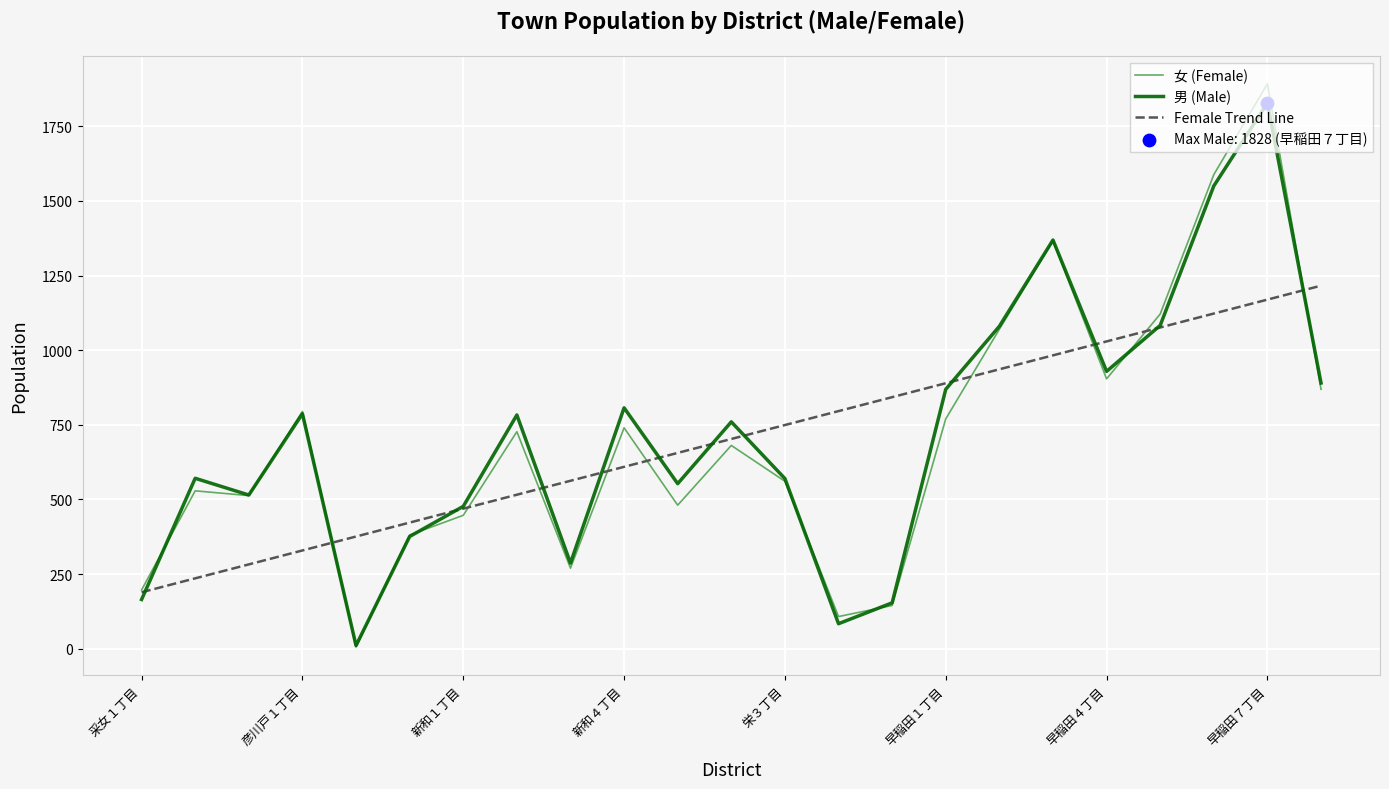

Which series has the widest spread of values?

女 (Female)